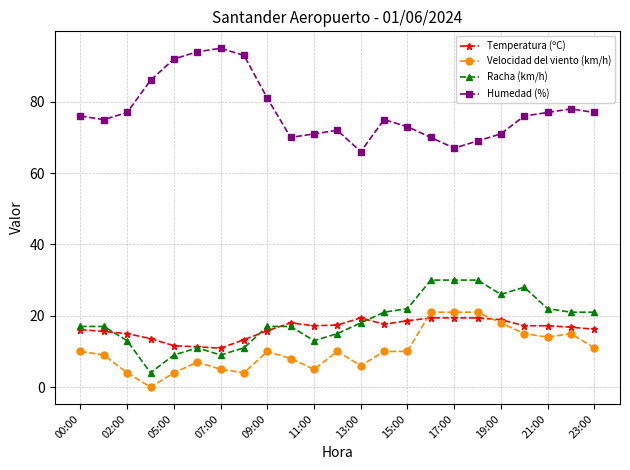

True or false: Velocidad del viento (km/h) has more than 1 interior local peaks.

True